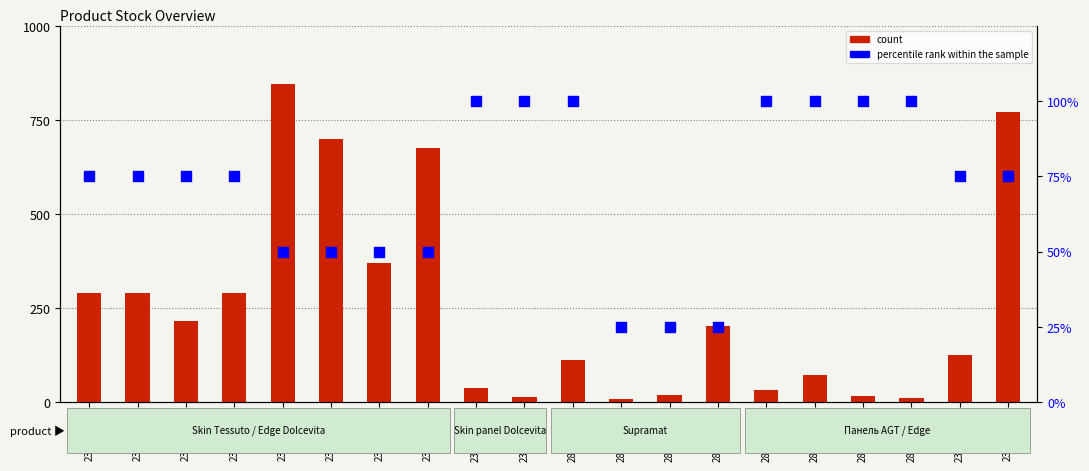

Is the value of percentile rank within the sample at 239772130 greater than the value of count at 280941739?

Yes